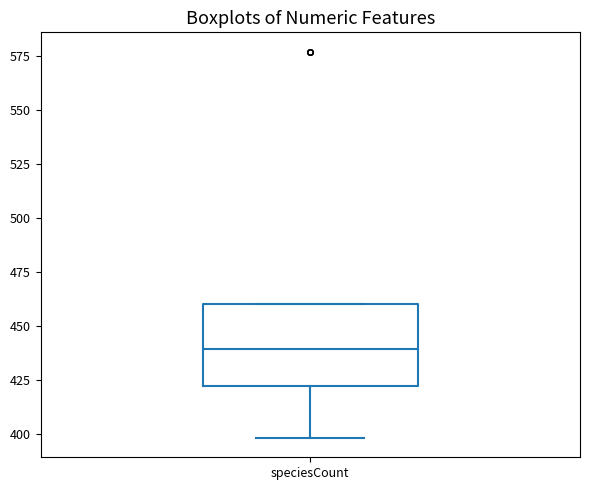

Where is the upper edge of the box for speciesCount on the y-axis? The values are not printed on the chart, so give them approximately, as read against the axis.

460